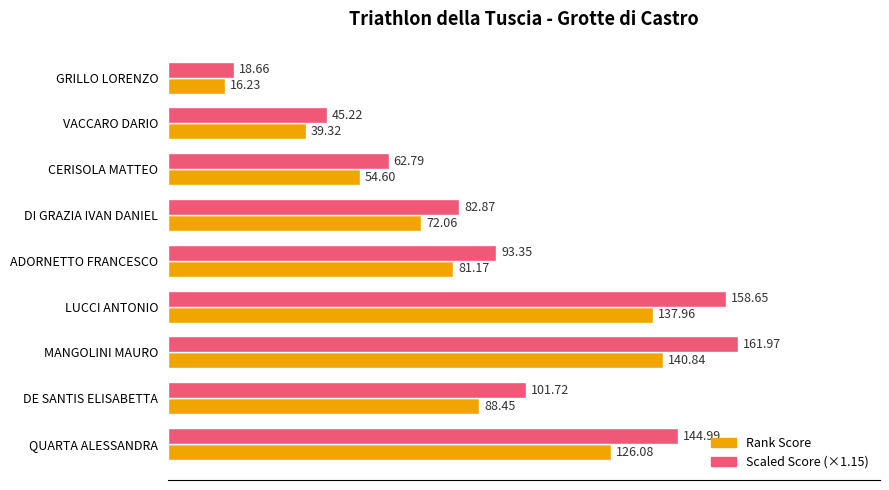

Is the value of Scaled Score (×1.15) at DI GRAZIA IVAN DANIEL greater than the value of Rank Score at GRILLO LORENZO?

Yes